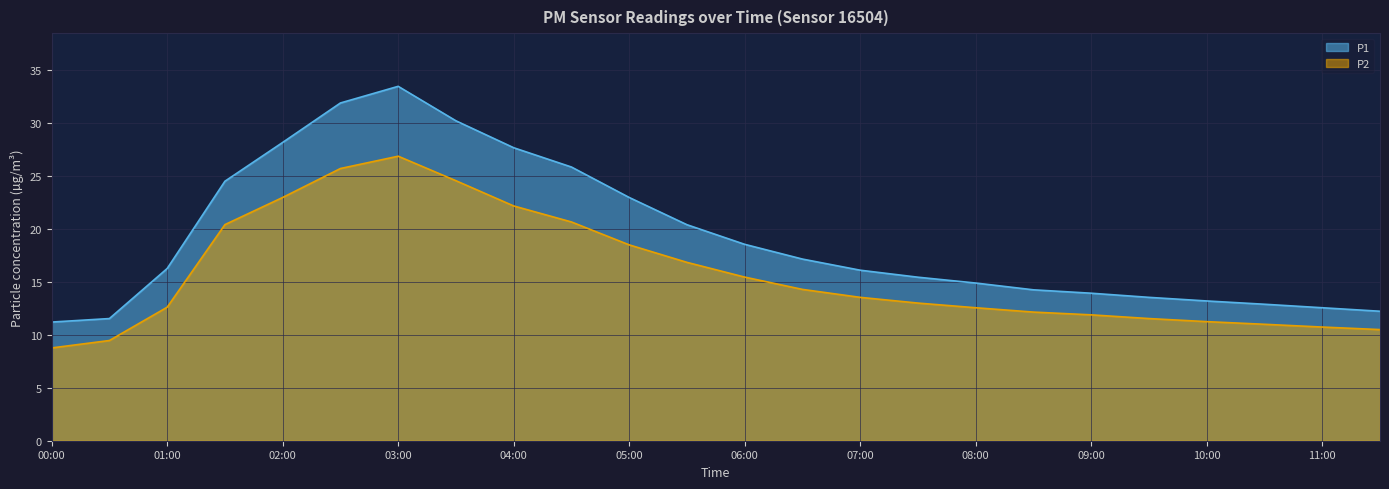

True or false: P1 and P2 cross at least once.

False